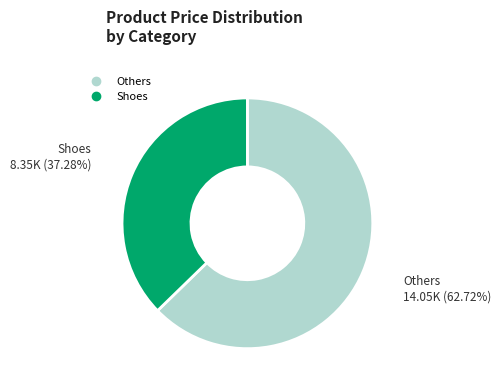

Count the number of slices in the pie.

2